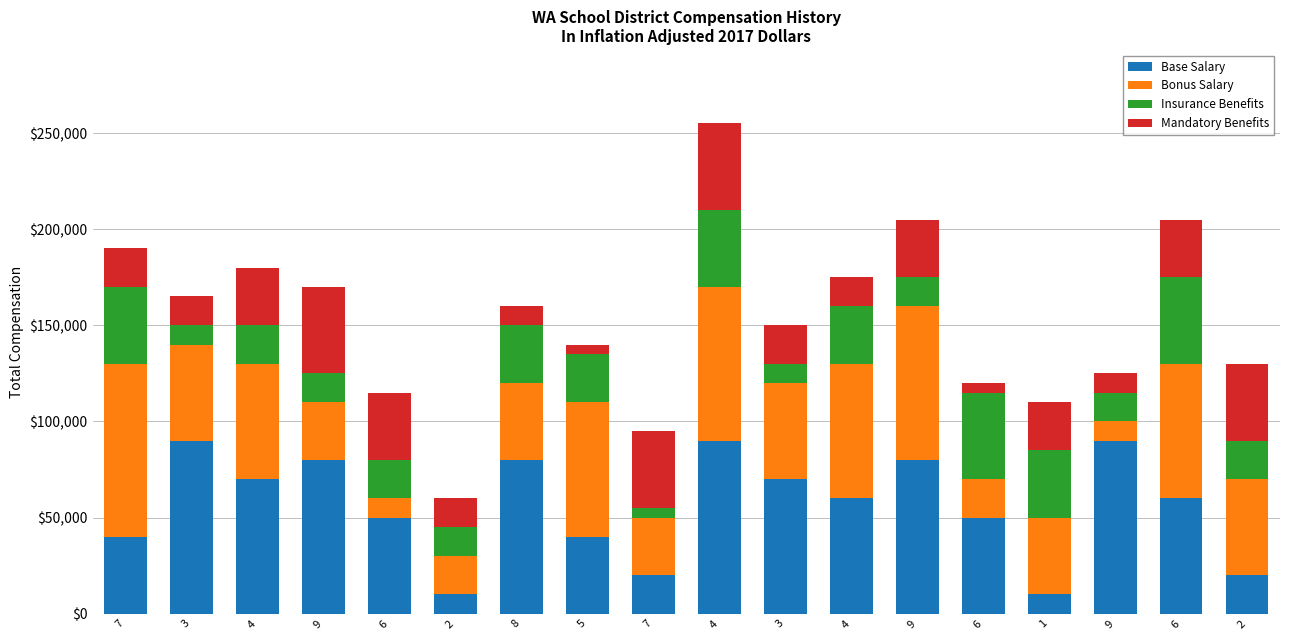

Which series has the largest total across all categories?

Base Salary